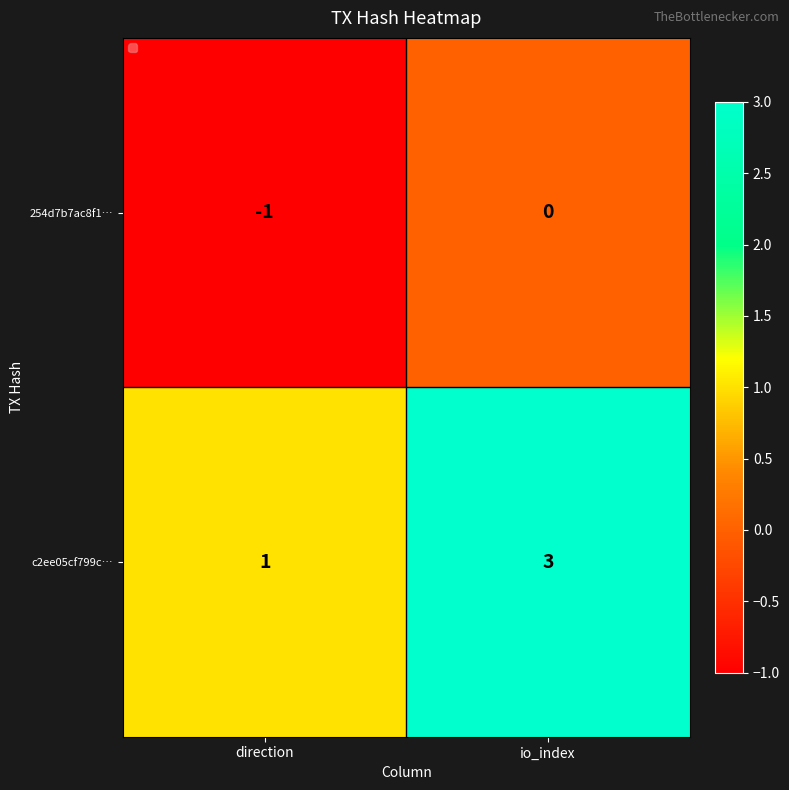

Which label corresponds to the smallest value in the chart?

direction